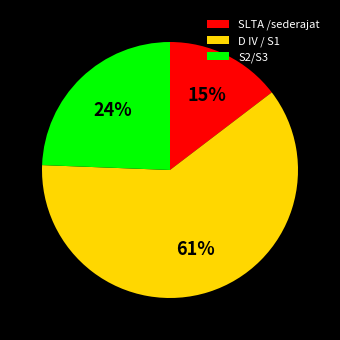

Combined, do D IV / S1 and S2/S3 account for over 50%?

Yes